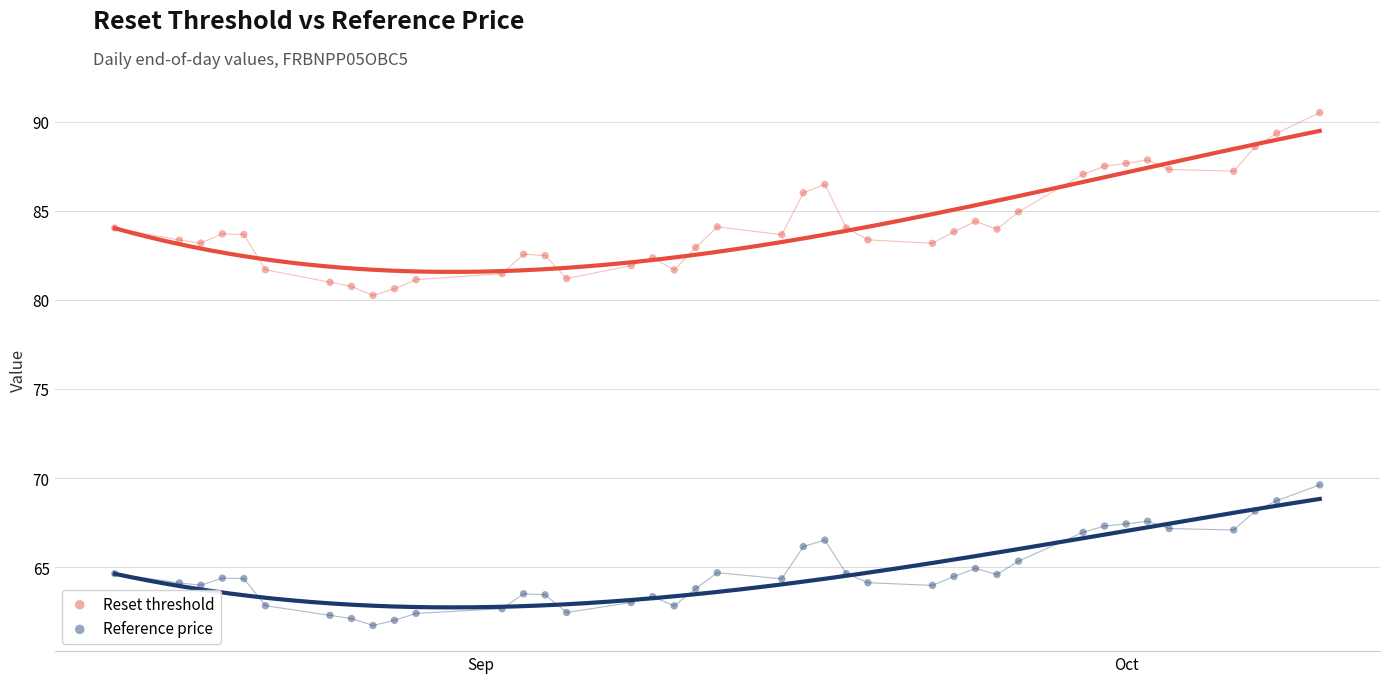

Across all data points, what is the range of X values (max minus min)?

56.0